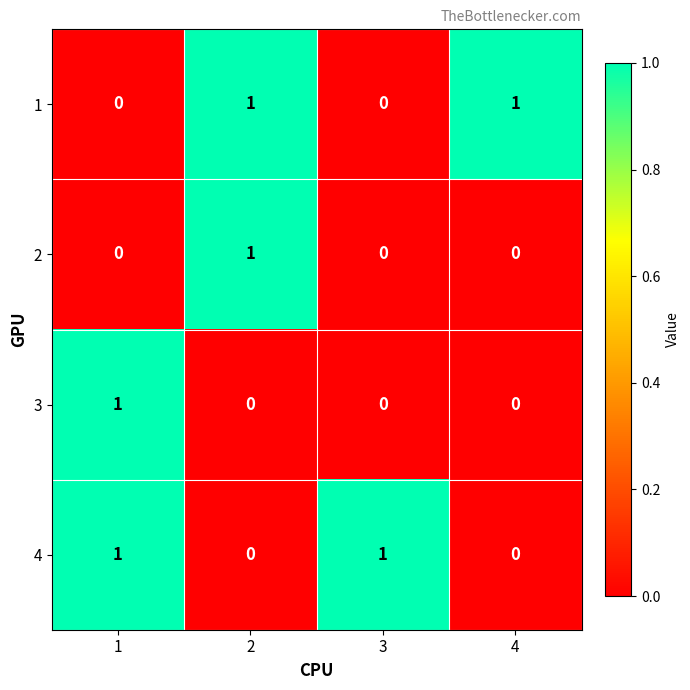

What is the spread (max minus min) of values at 1?

1